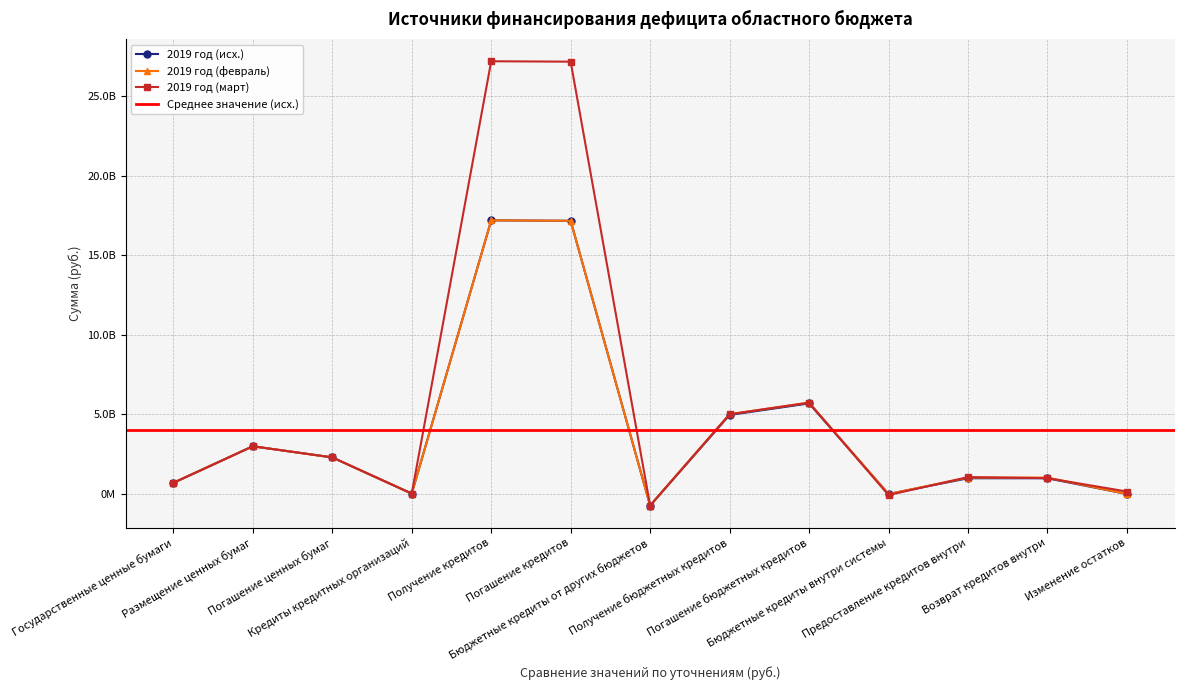

Rank the series by their maximum value, from highest to lowest.

2019 год (март), 2019 год (исх.), 2019 год (февраль)